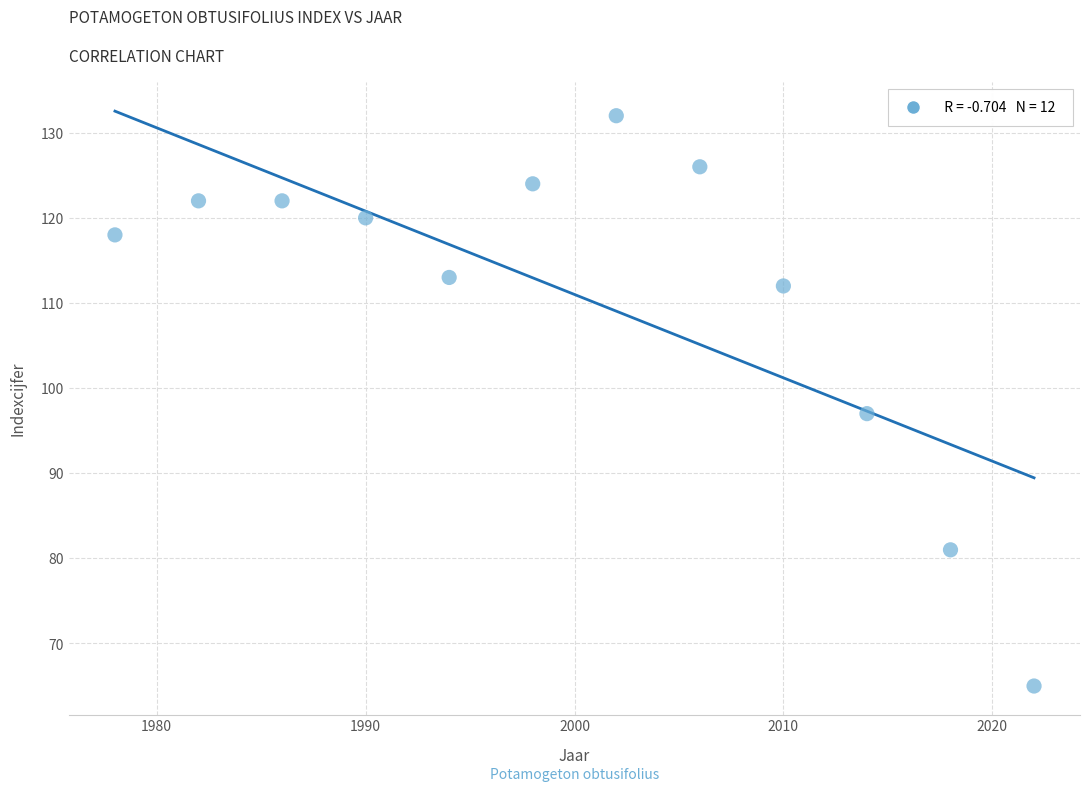

What Y value in the scatter plot is closest to 98?

97